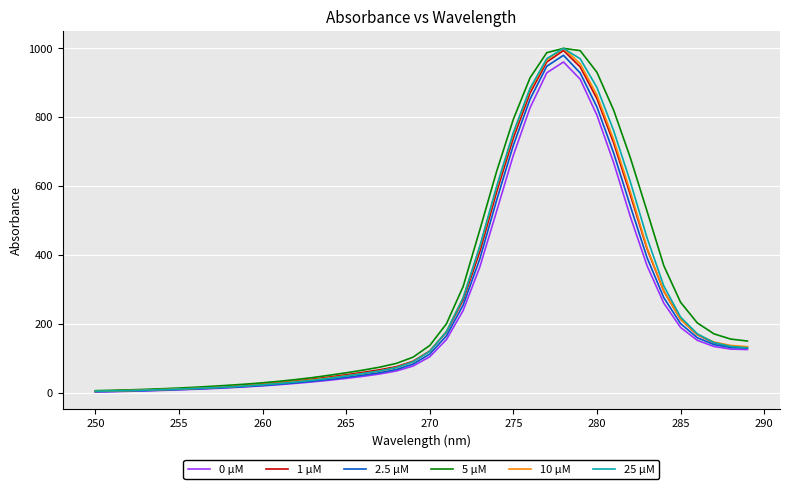

What is the highest value of the 25 µM series?

1000.0